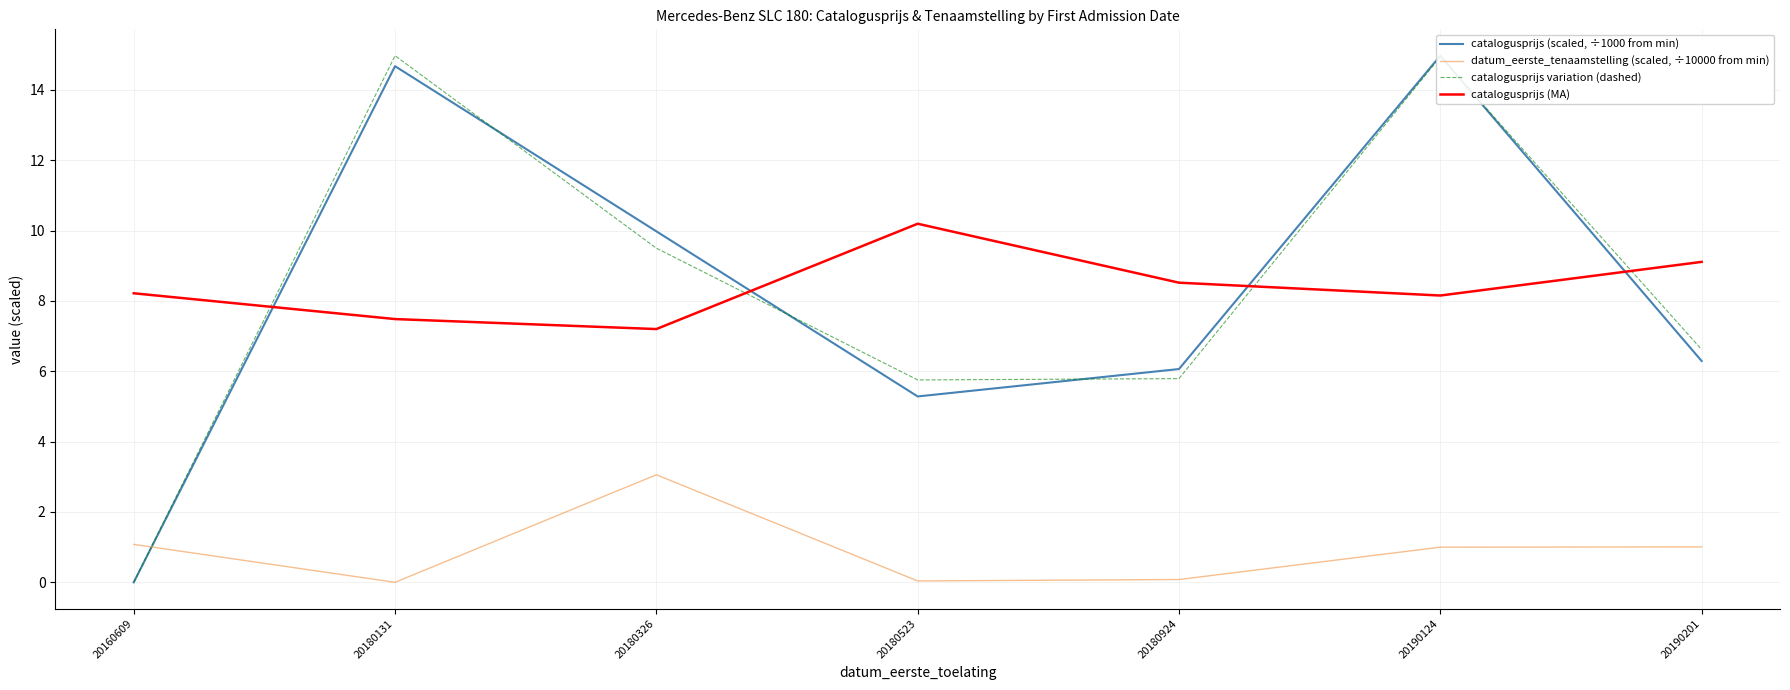

Reading left to right, extract all data points from this chart.

catalogusprijs (scaled, ÷1000 from min): 0.0	14.7	10.0	5.3	6.1	15.0	6.3
datum_eerste_tenaamstelling (scaled, ÷10000 from min): 1.1	0.0	3.1	0.0	0.1	1.0	1.0
catalogusprijs variation (dashed): 0.0	15.0	9.5	5.8	5.8	14.9	6.6
catalogusprijs (MA): 8.2	7.5	7.2	10.2	8.5	8.2	9.1